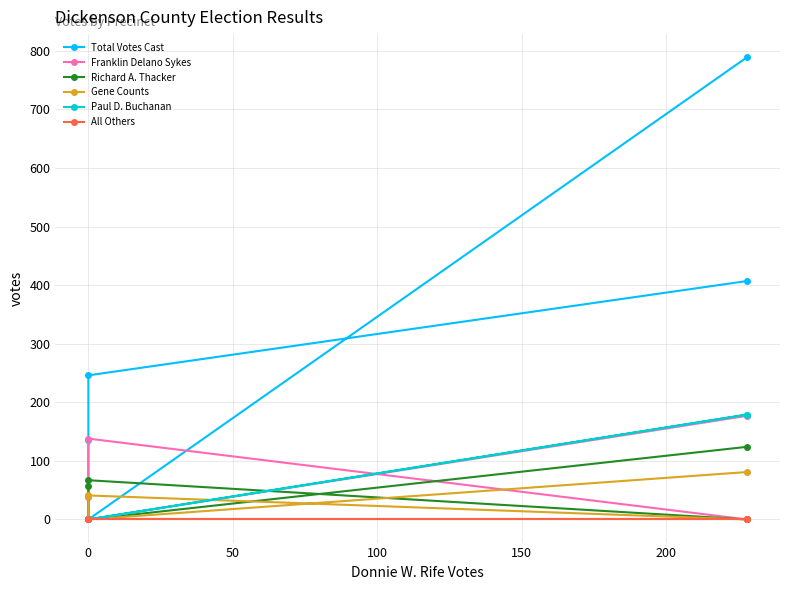

The Total Votes Cast series shows 1080 at 150. True or false?

False